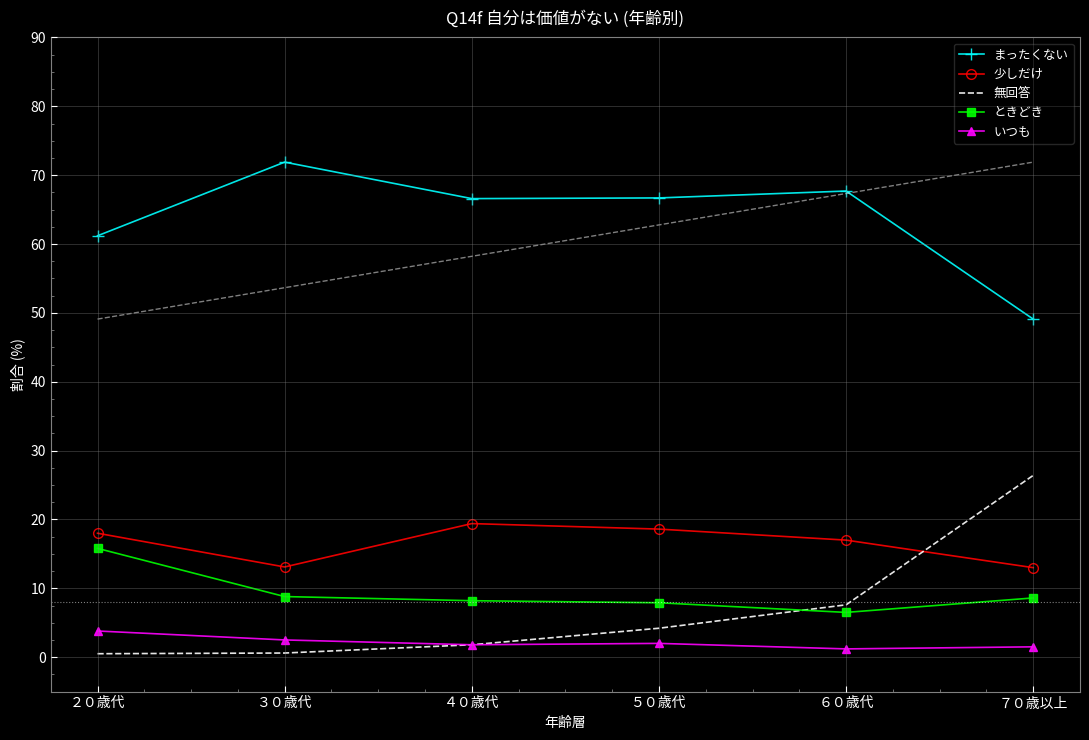

What is the difference between the highest and lowest values at ２０歳代?

60.7